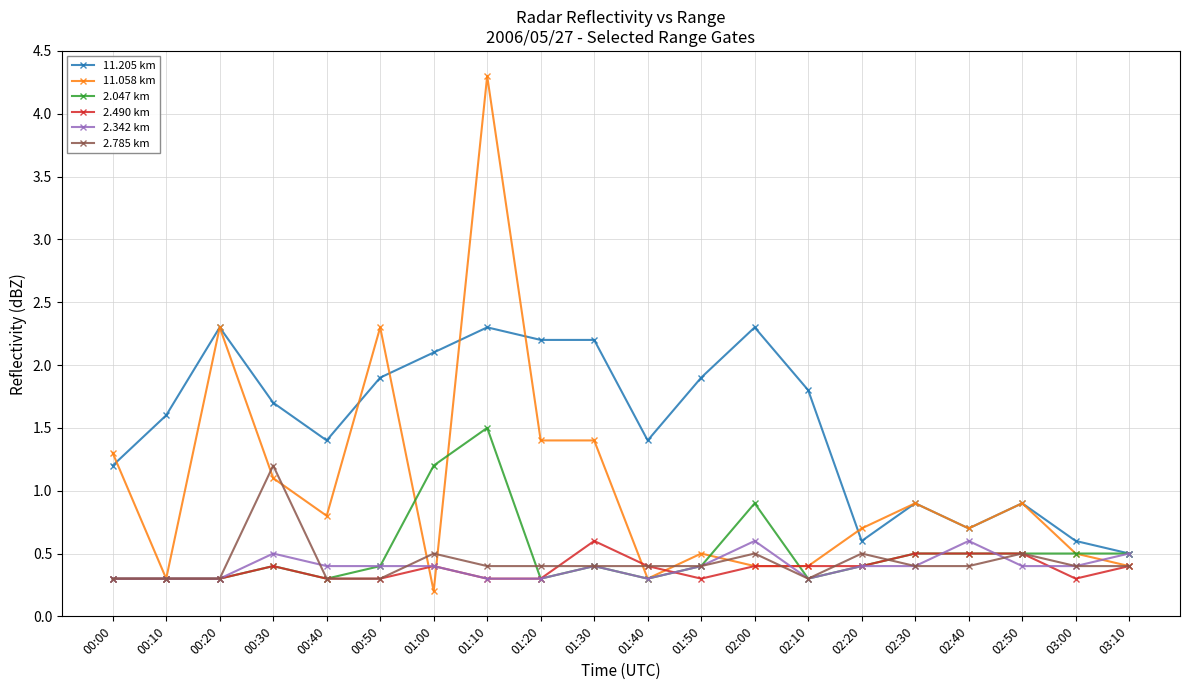

What is the highest value of the 2.490 km series?

0.6